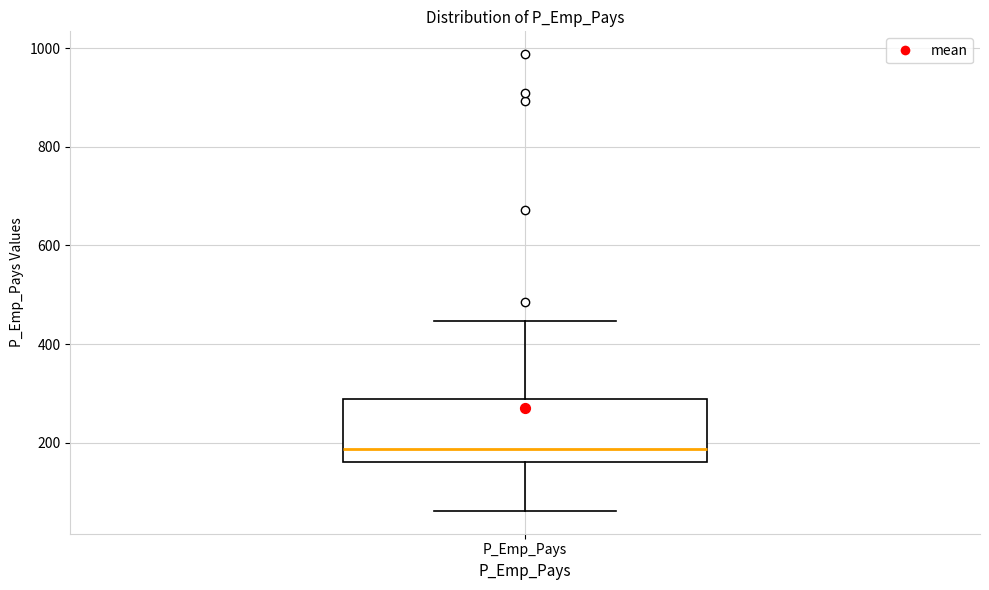

Where does the lower whisker of the box for P_Emp_Pays end on the y-axis? The values are not printed on the chart, so give them approximately, as read against the axis.

60